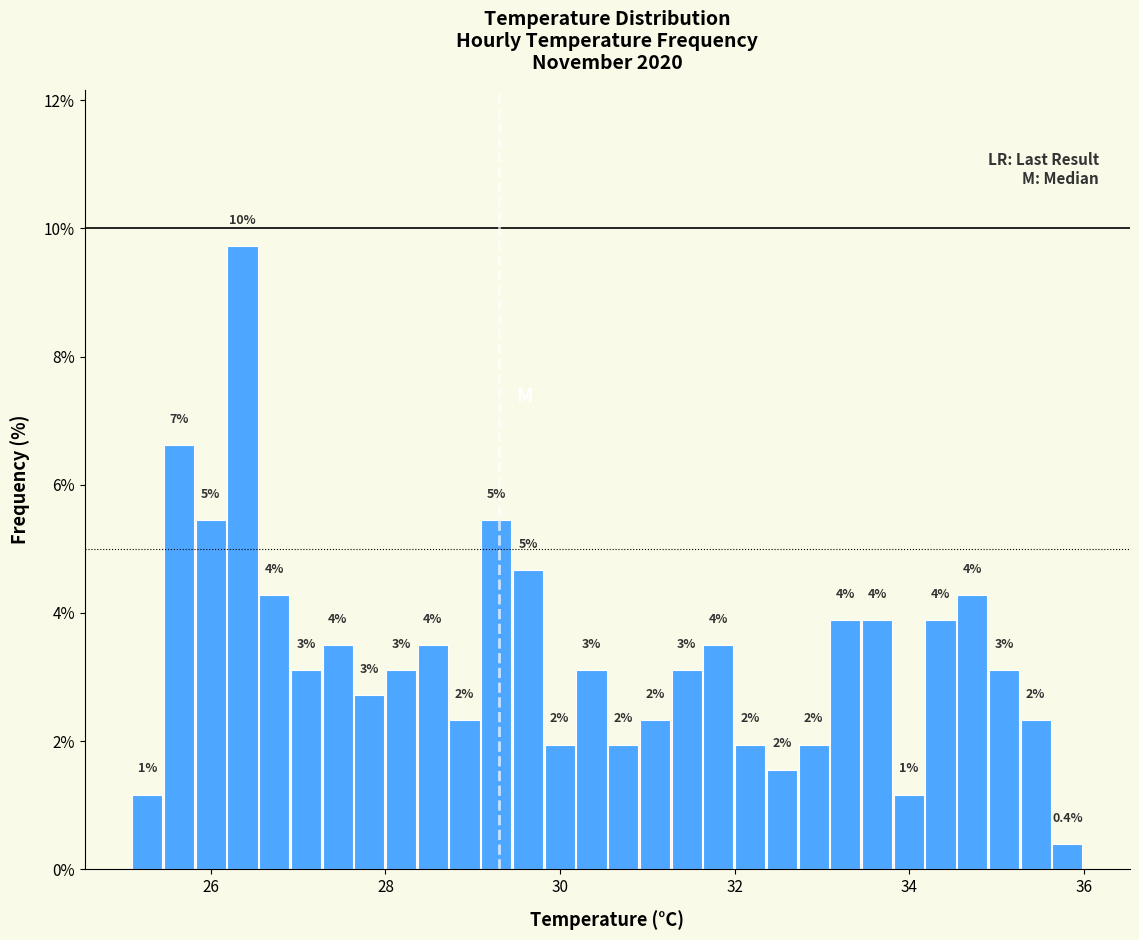

Around what value on the x-axis is the tallest bar? Give the approximate position of its centre, as read against the axis.

26.4